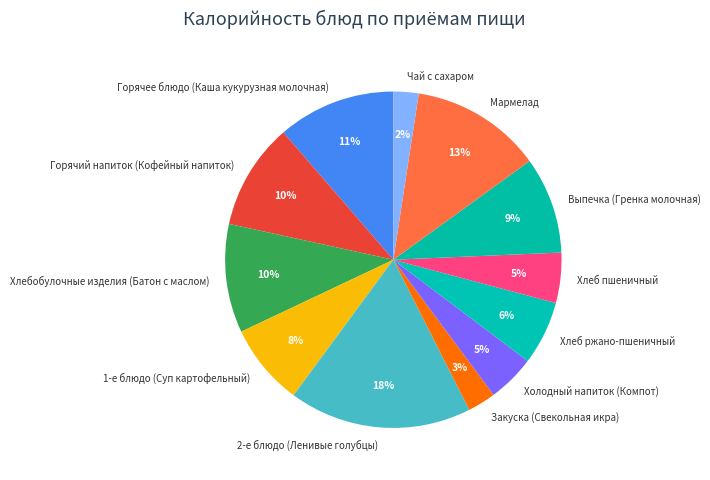

Between Выпечка (Гренка молочная) and Горячее блюдо (Каша кукурузная молочная), which is larger?

Горячее блюдо (Каша кукурузная молочная)